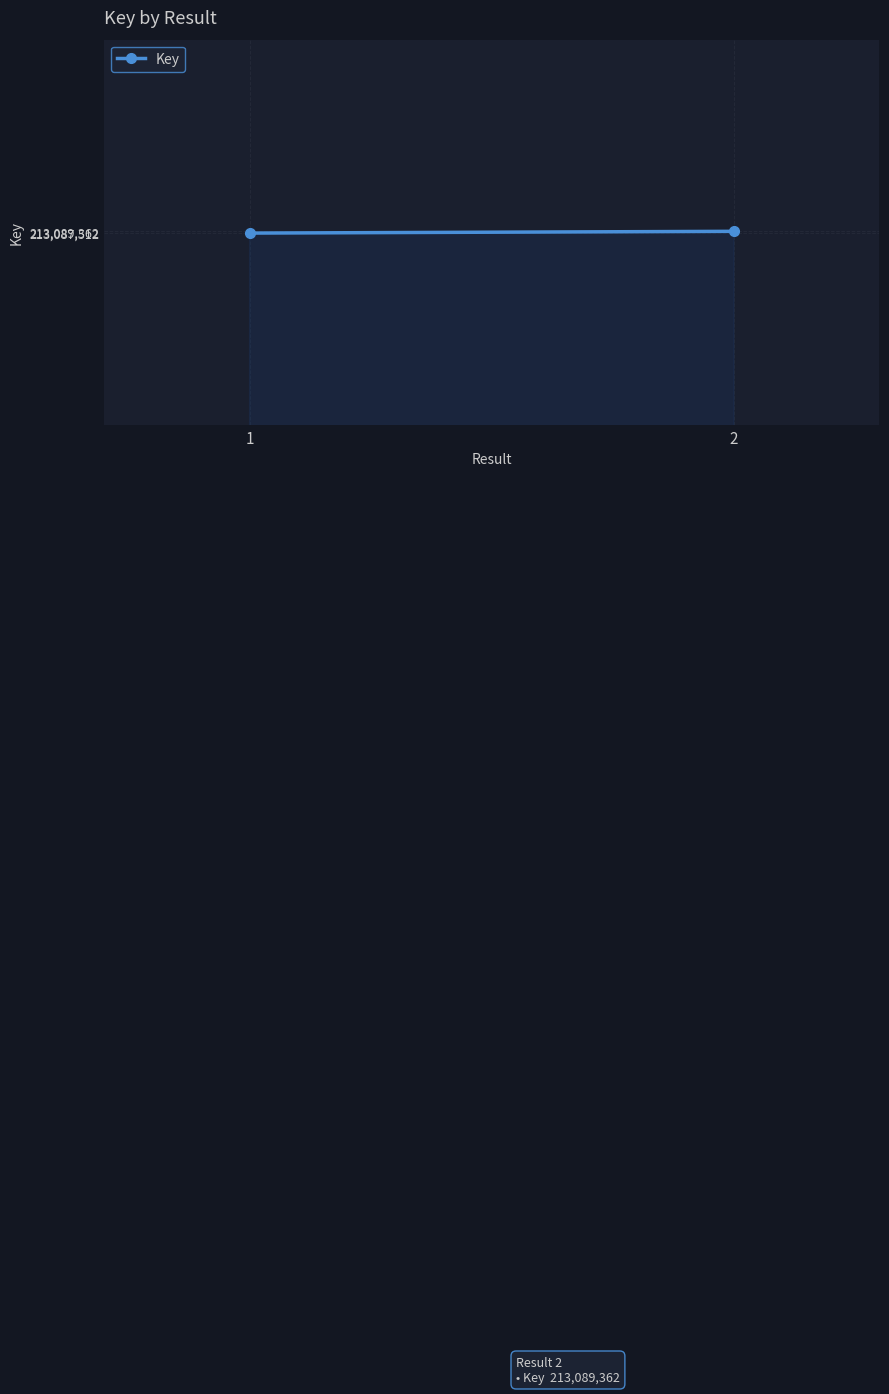

Count the number of categories in the chart.

2